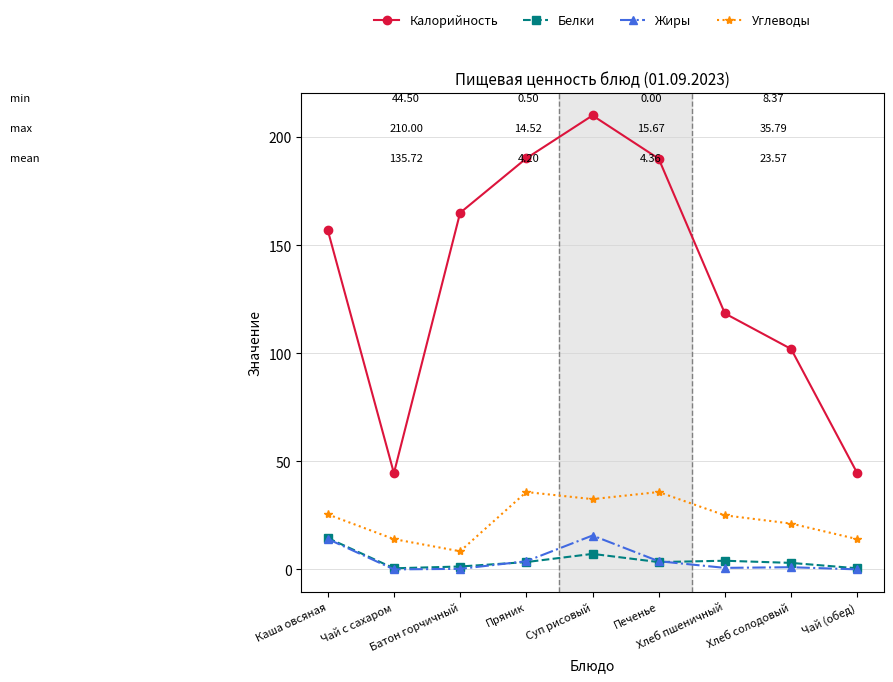

What is the value of the Белки point at the 6th from the left?

3.4